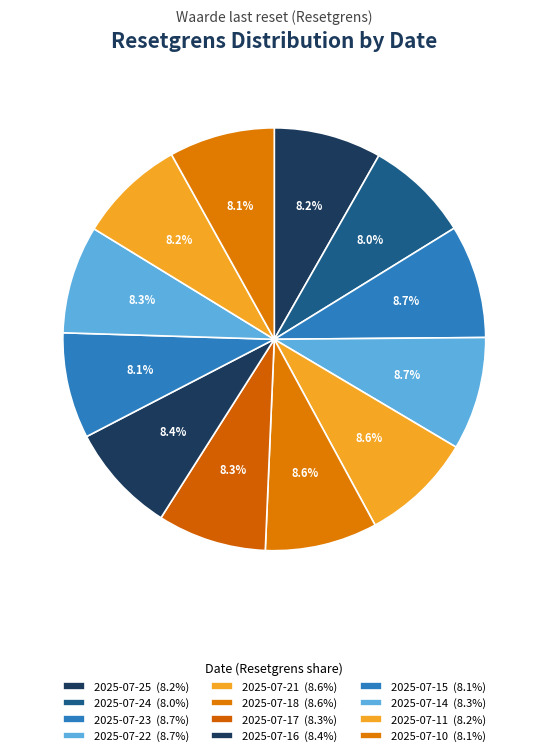

True or false: 2025-07-24 accounts for 8% of the total.

True